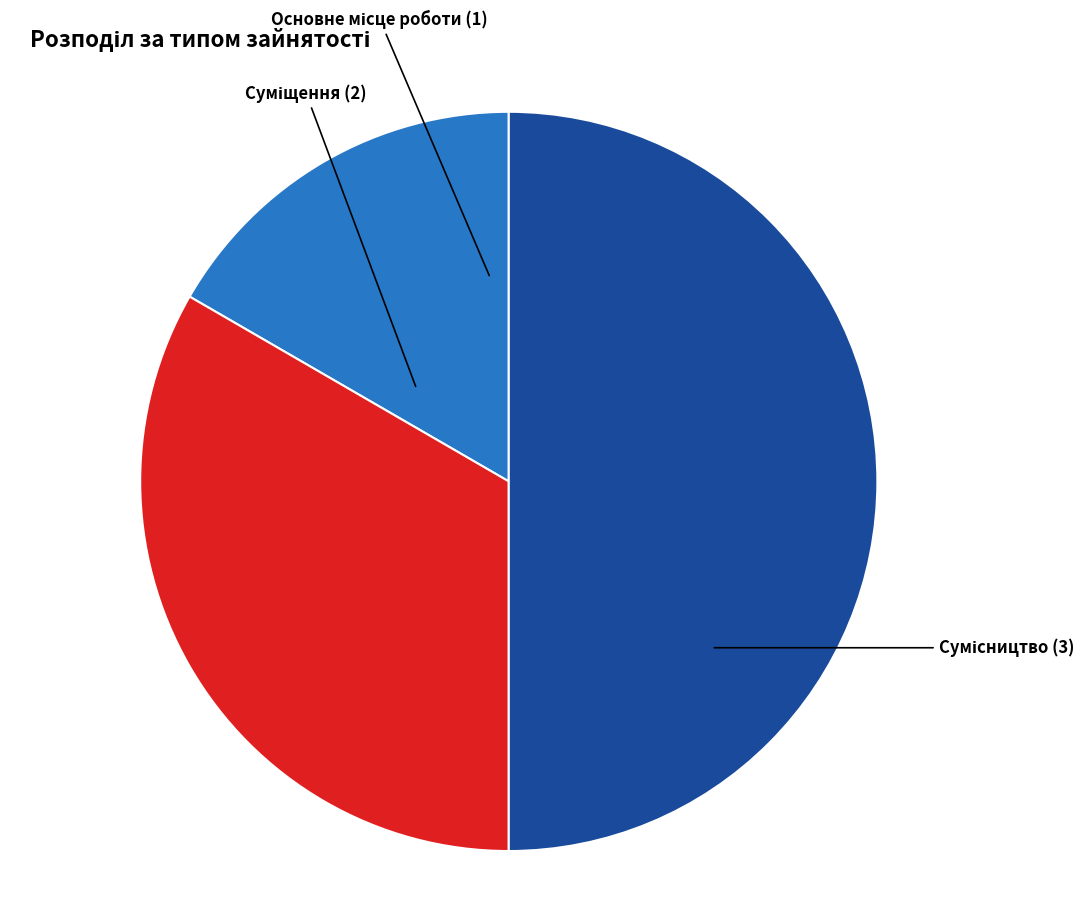

How many segments does this pie chart have?

3